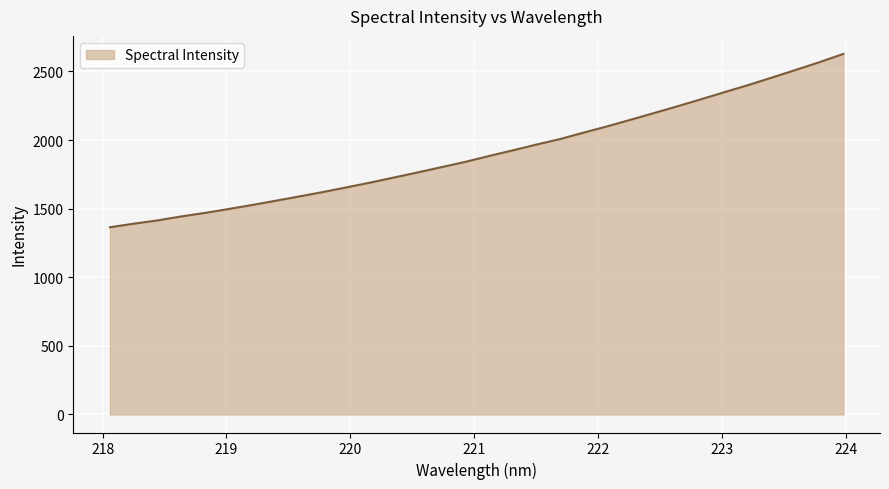

What is the smallest value displayed?

1364.7